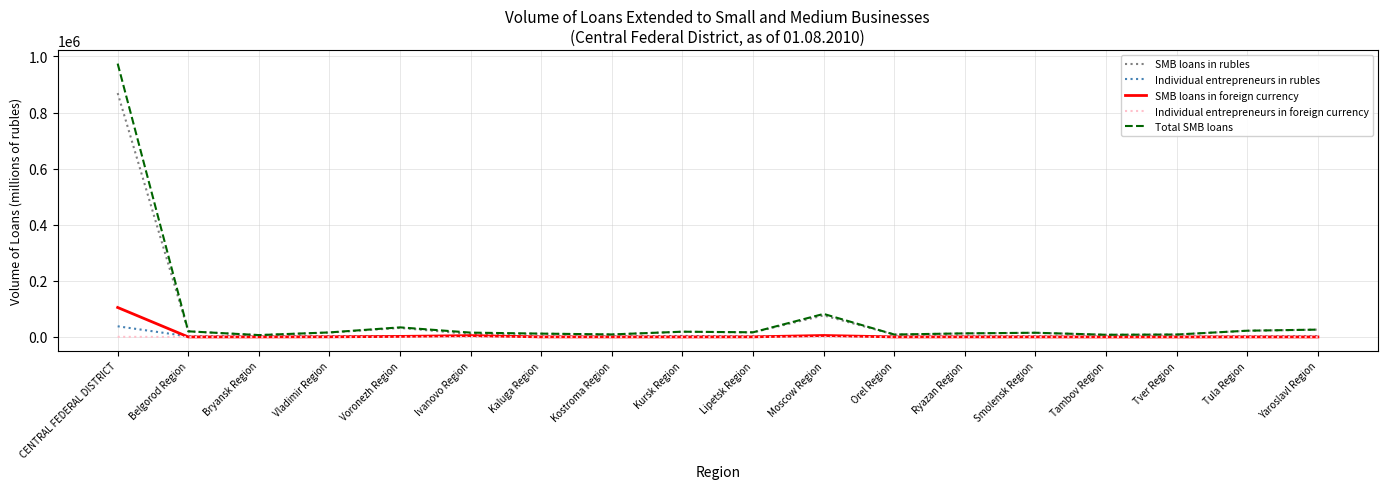

At which category is the sum across all series the highest?

CENTRAL FEDERAL DISTRICT